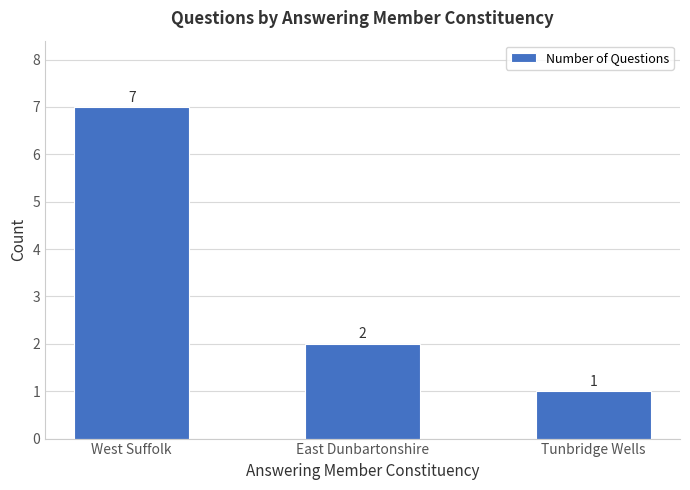

Count the number of data series in this chart.

1